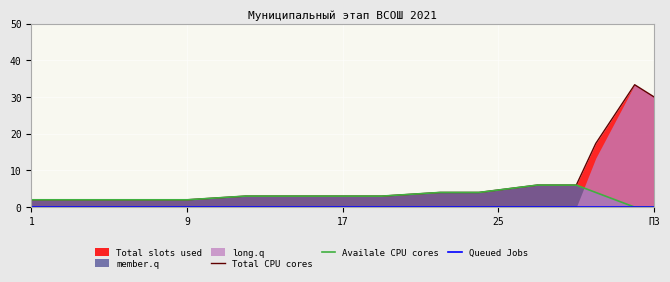

Where is Total CPU cores nearest to the value 17?

29